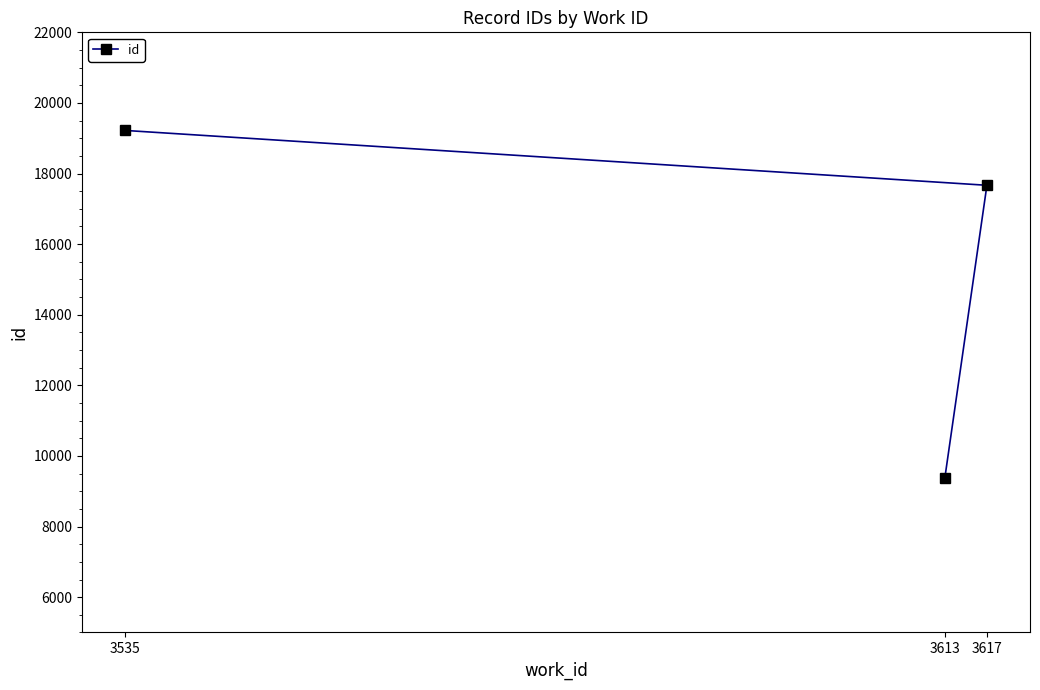

What is the difference between the values at 3613 and 3617?

8283